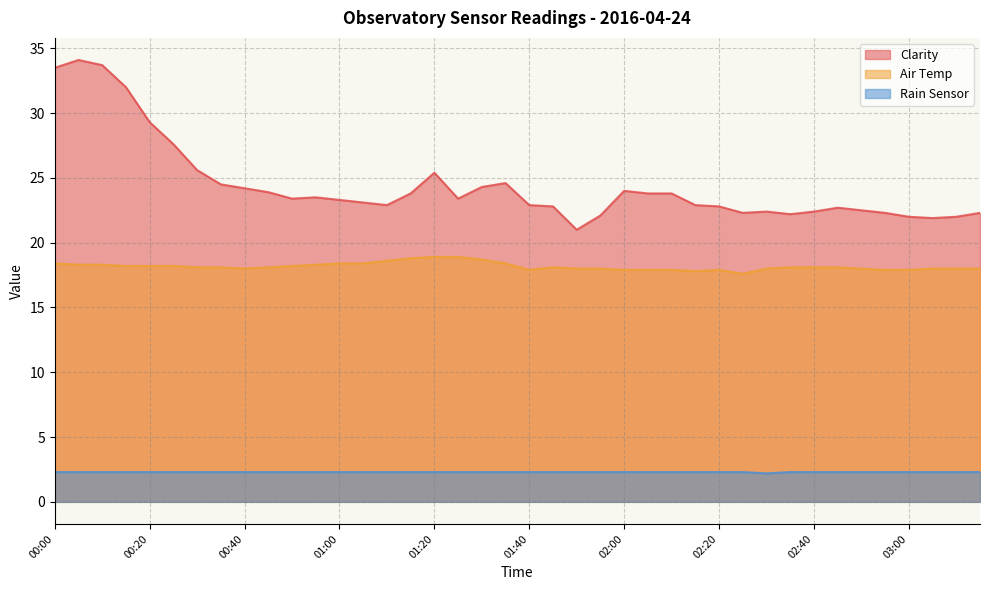

What position from the left is 00:00?

1